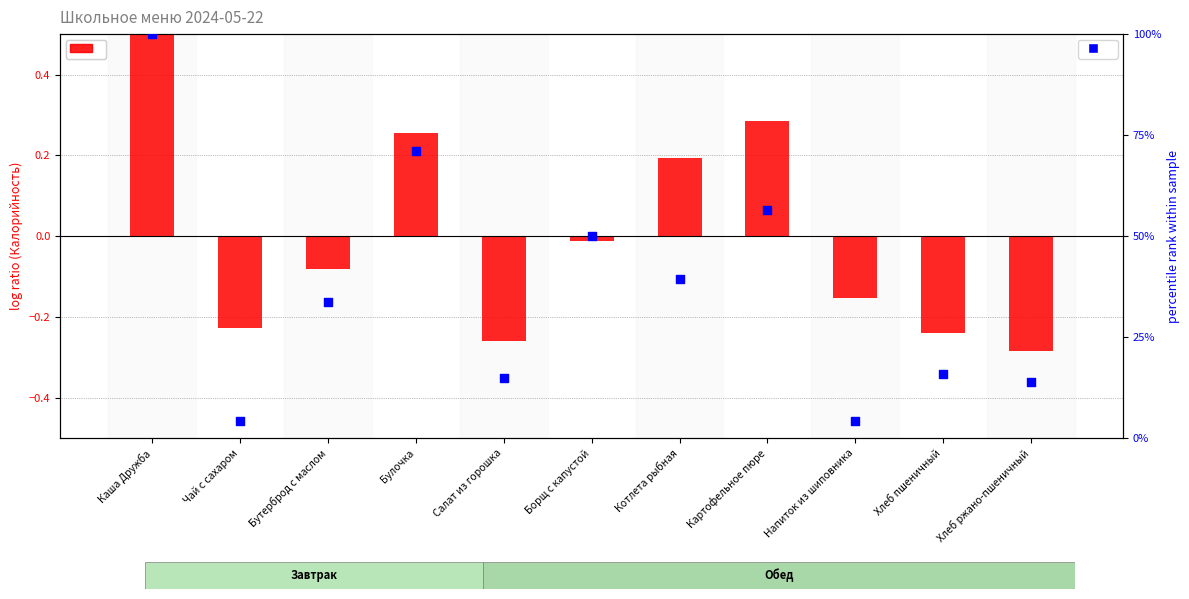

Which series contains the lowest Y value?

Калорийность (относит.)